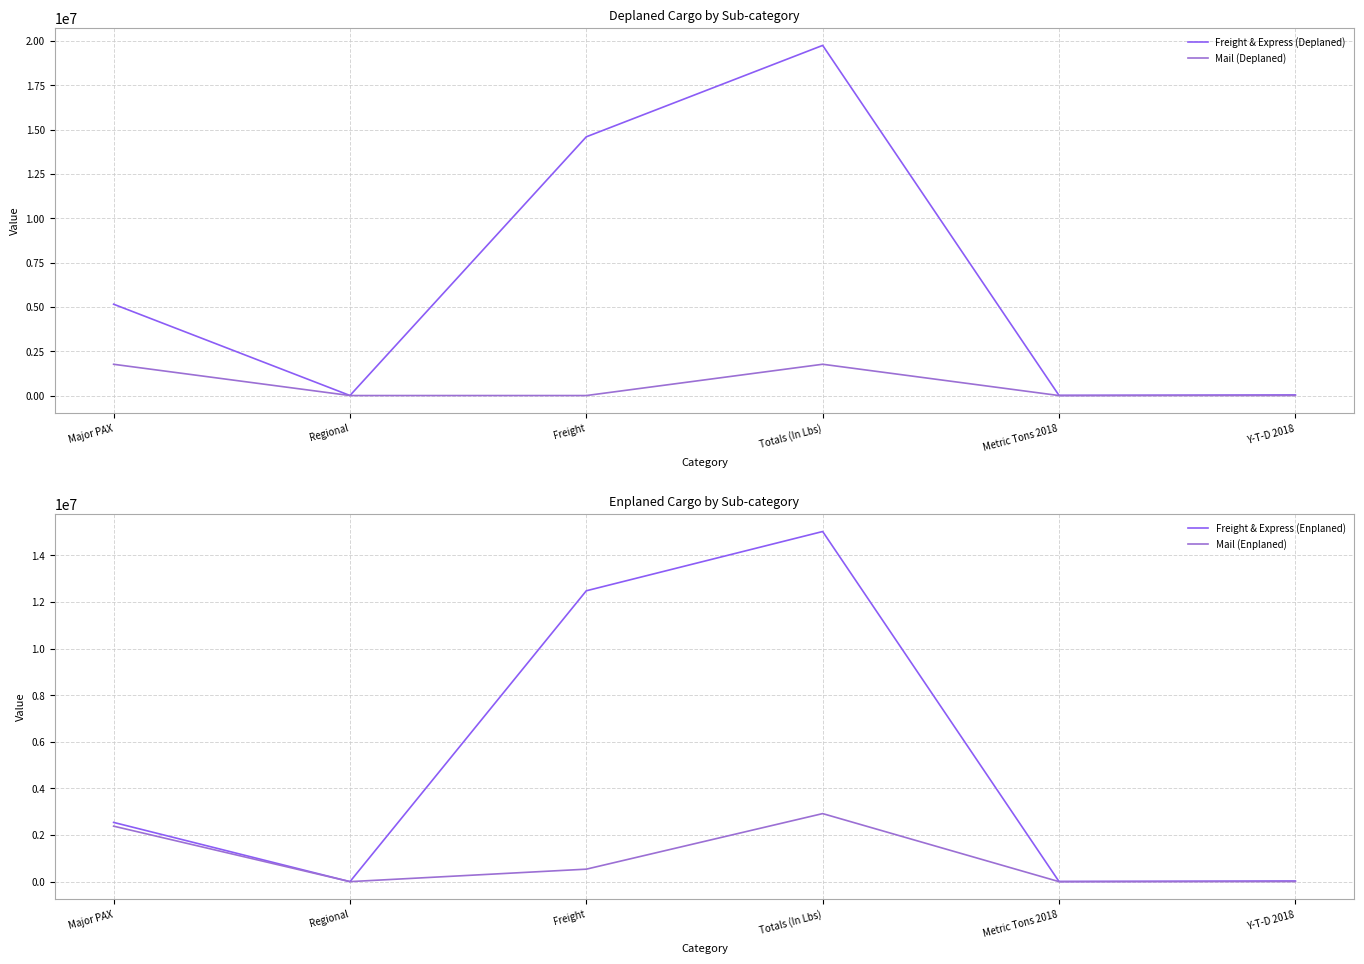

How many interior local peaks does the Mail (Deplaned) series have?

1